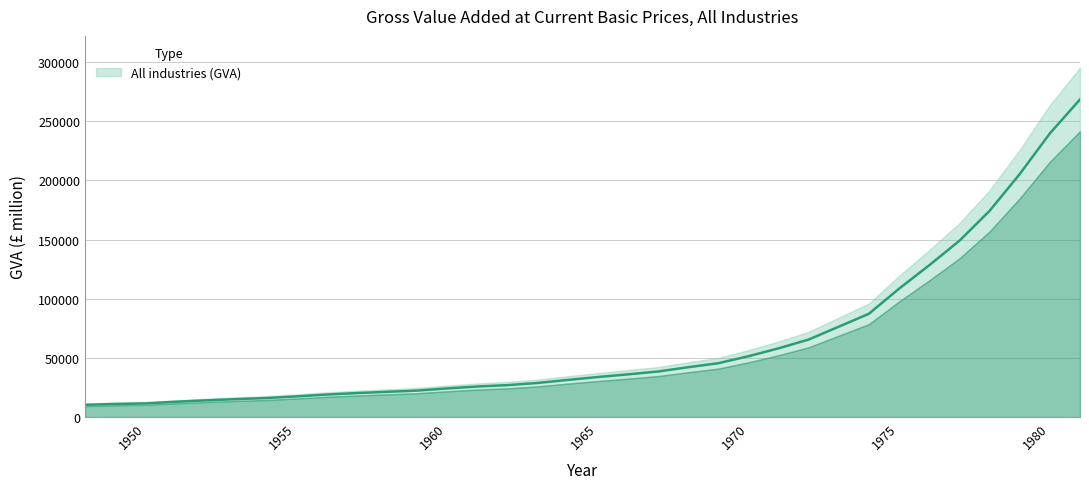

Does the chart have visible grid lines?

Yes